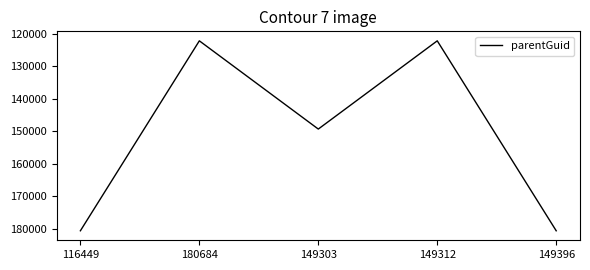

What is the difference between the maximum and minimum values?

58582